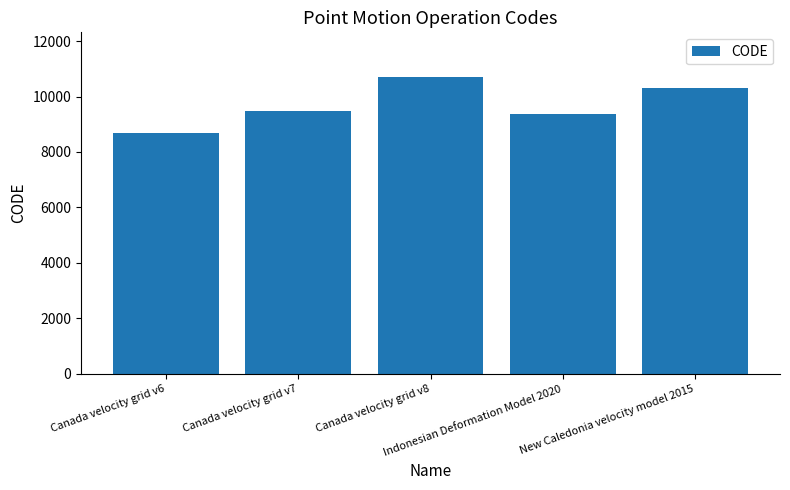

What is the greatest value displayed?

10707